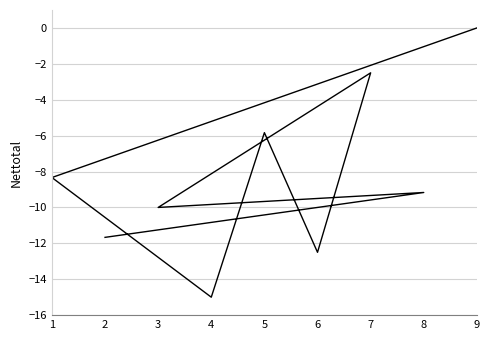

How many negative values are there?

8